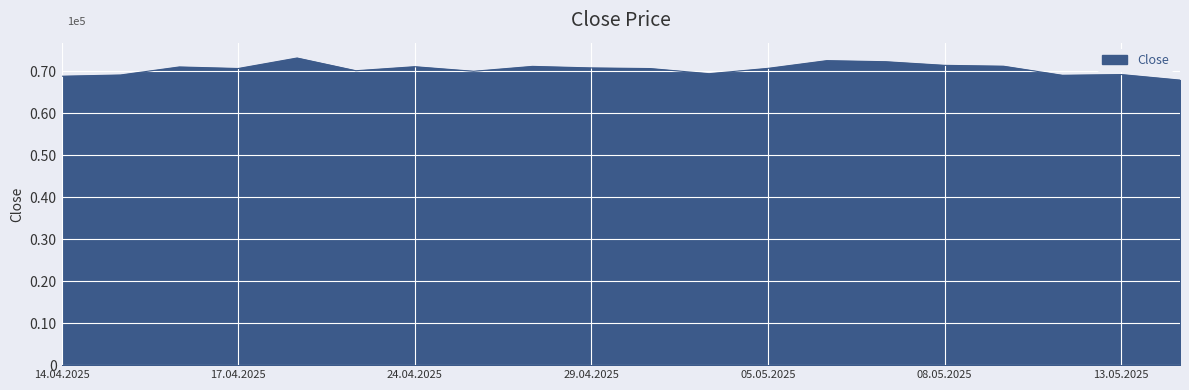

Where is the first local maximum?

16.04.2025